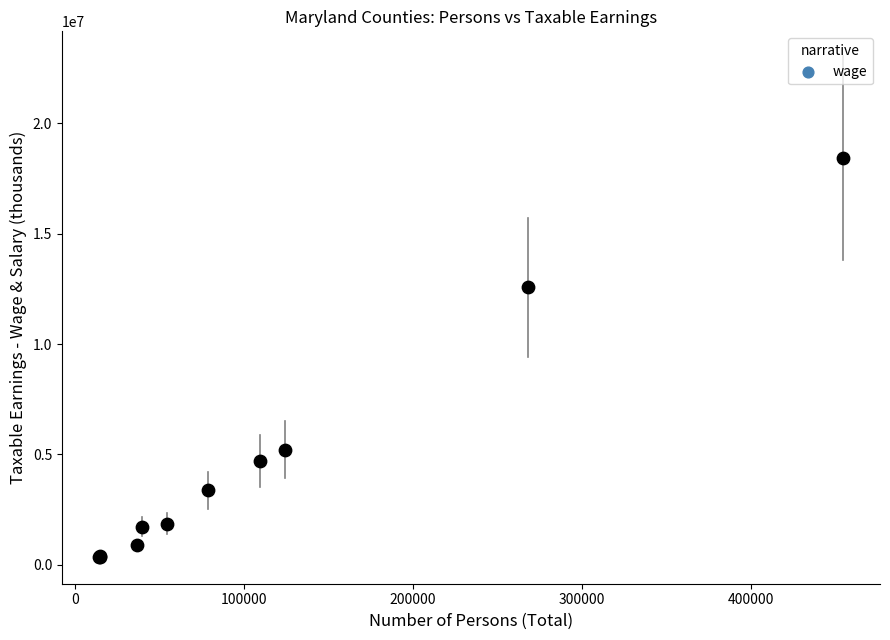

What Y value in the scatter plot is closest to 9400375?

12568040